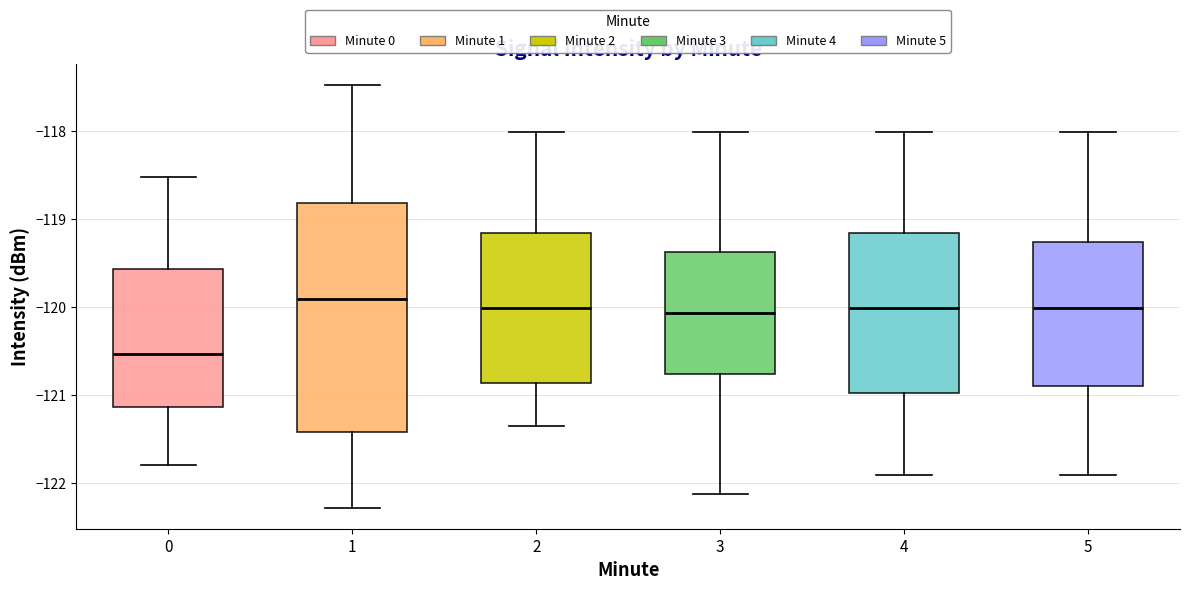

Reading left to right, transcribe this box plot: for each box, give where its median line is, the range the box spans, and where its two whiskers end, as read against the y-axis. The values are not printed on the chart, so give them approximately, as read against the axis.

0: median -120.5, box -121.1 to -119.6, whiskers -121.8 to -118.5
1: median -119.9, box -121.4 to -118.8, whiskers -122.3 to -117.5
2: median -120.0, box -120.9 to -119.2, whiskers -121.3 to -118.0
3: median -120.1, box -120.8 to -119.4, whiskers -122.1 to -118.0
4: median -120.0, box -121.0 to -119.2, whiskers -121.9 to -118.0
5: median -120.0, box -120.9 to -119.3, whiskers -121.9 to -118.0